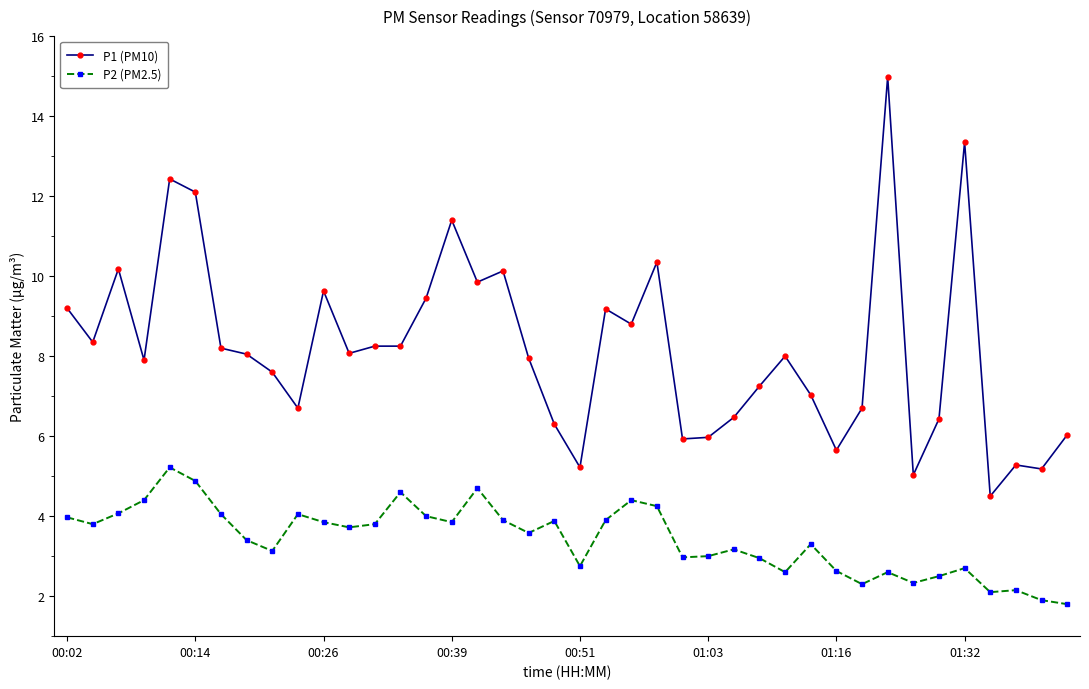

True or false: P1 (PM10) and P2 (PM2.5) cross at least once.

False